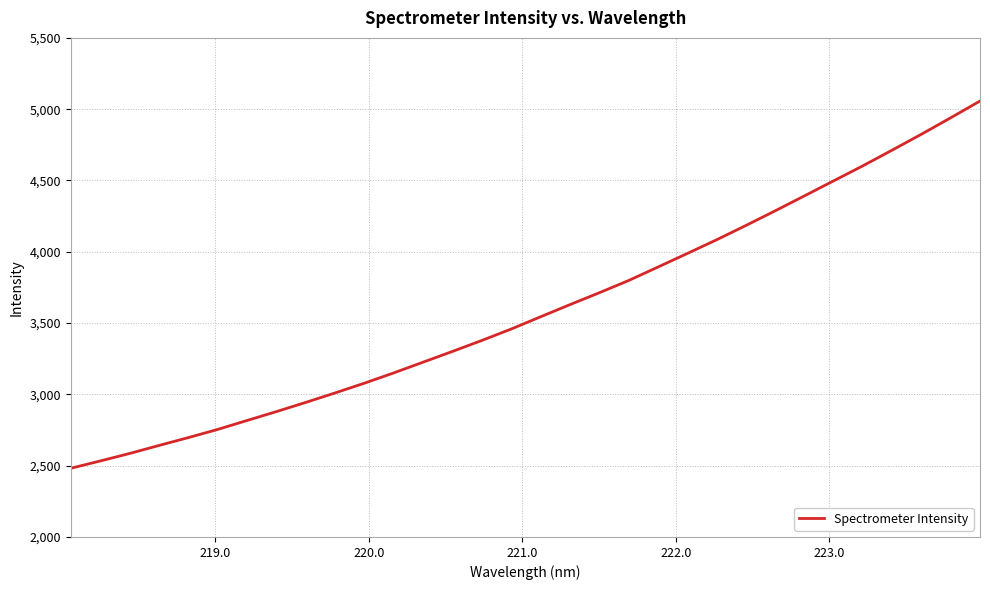

Does the chart have visible grid lines?

Yes